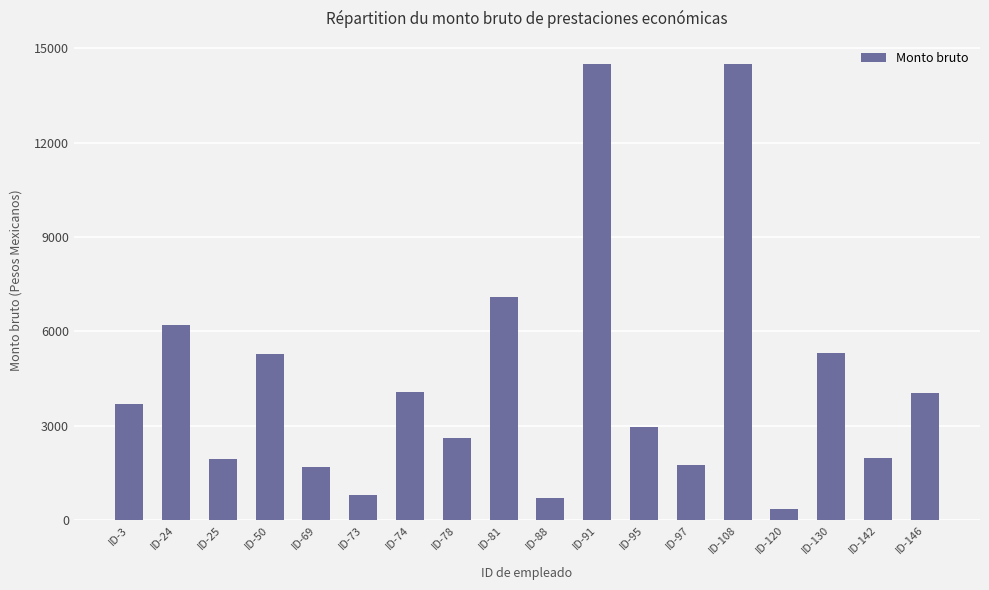

Which label corresponds to the smallest value in the chart?

ID-120